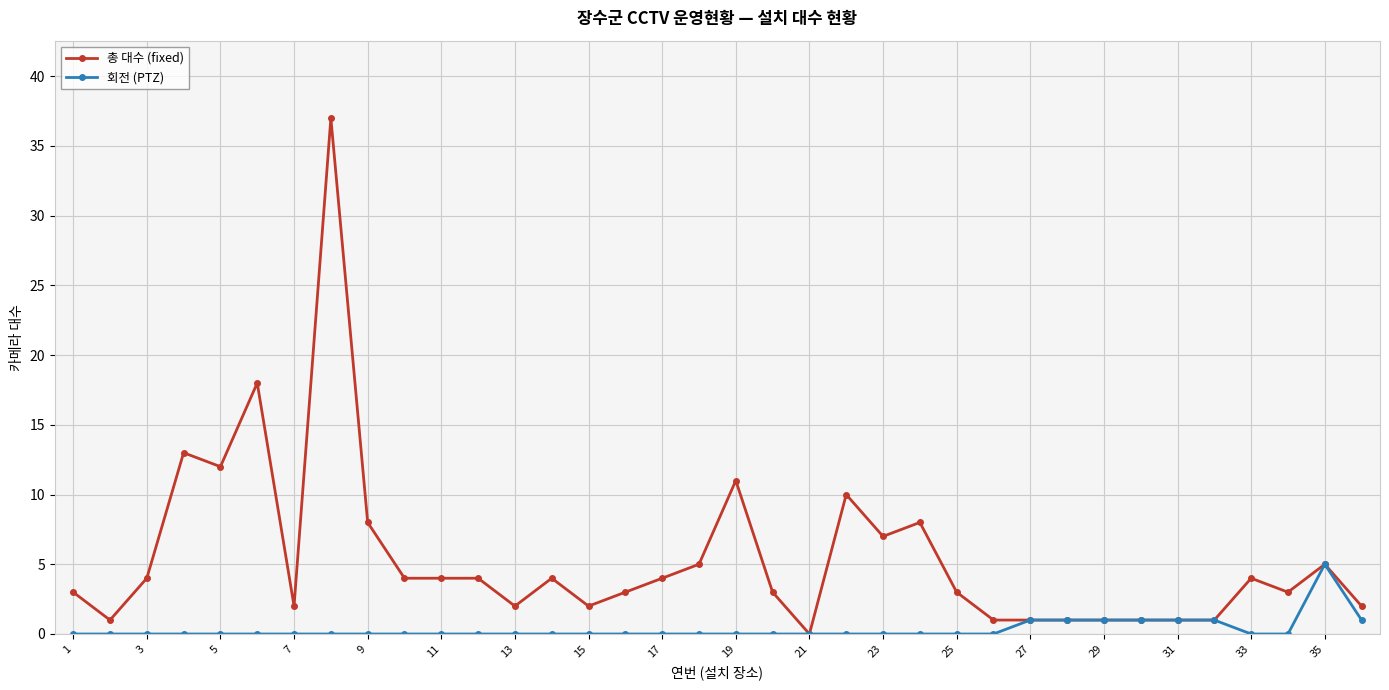

Which series has the largest range (max minus min)?

총 대수 (fixed)